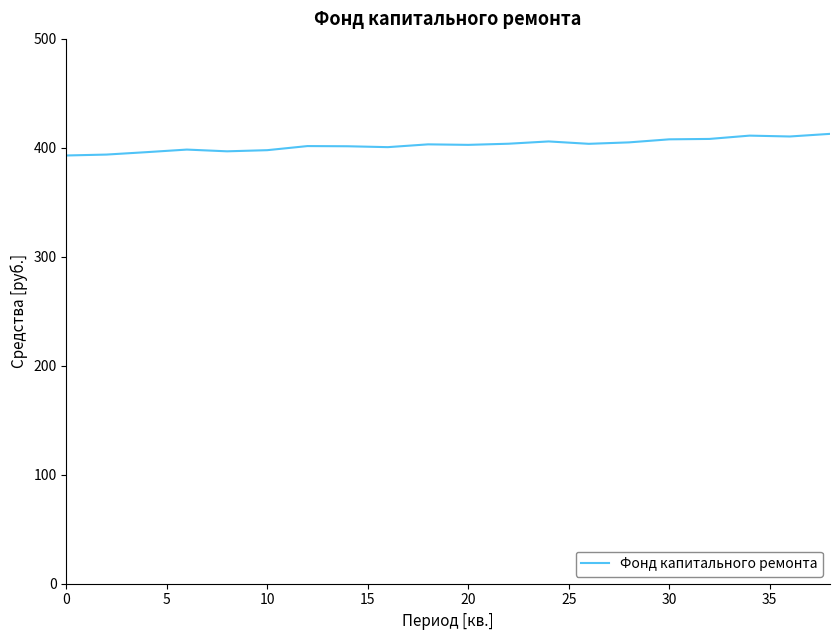

How many lines are shown in the chart?

1